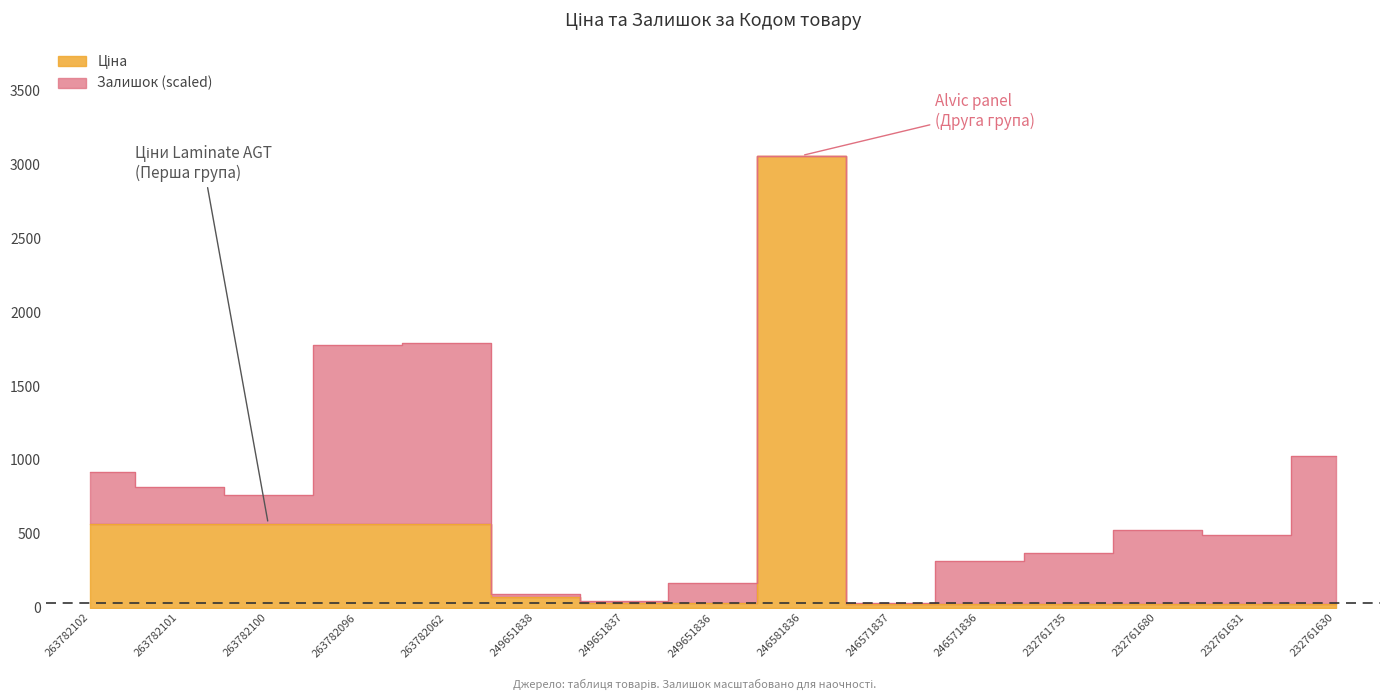

Is it true that the value at 232761631 is 8.5?

False